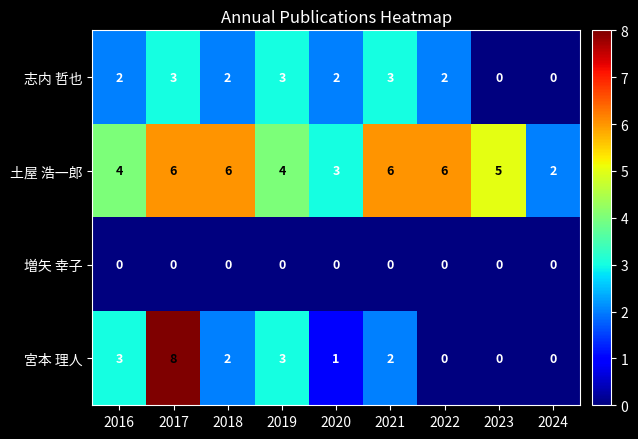

At which label does 宮本 理人 reach its peak?

2017